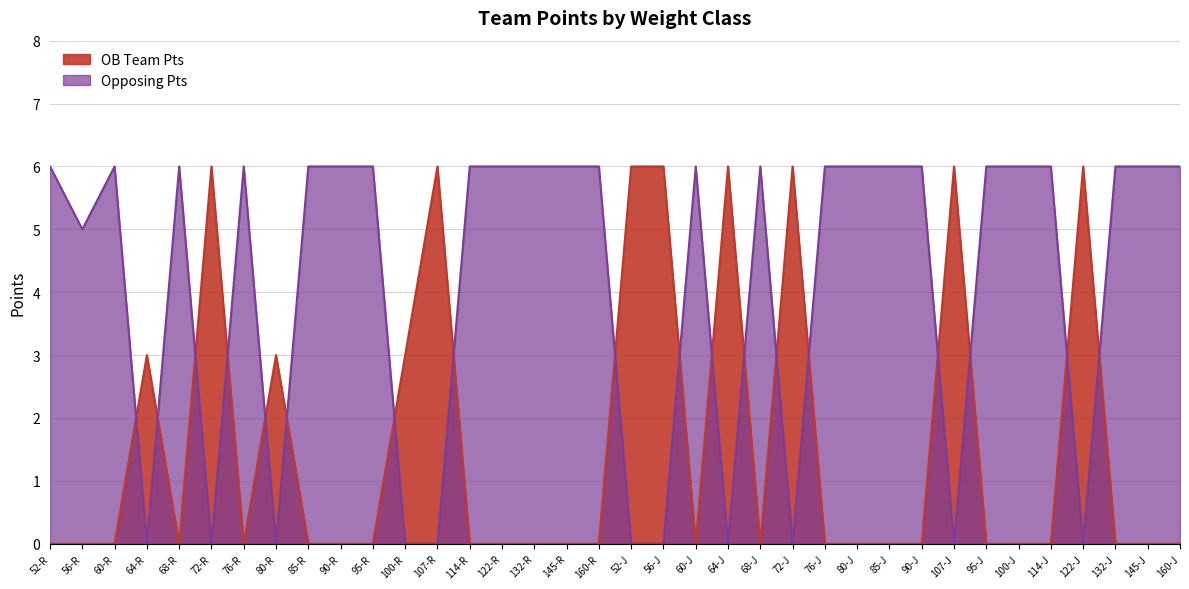

What is the spread (max minus min) of values at 80-J?

6